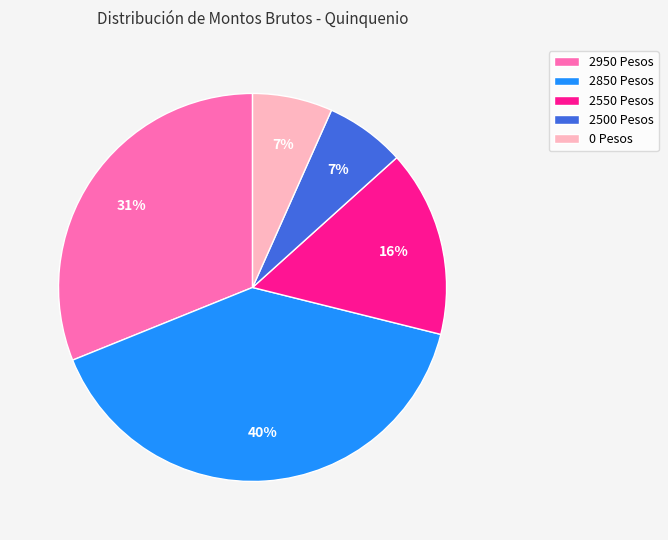

Is there a majority slice in this chart?

No